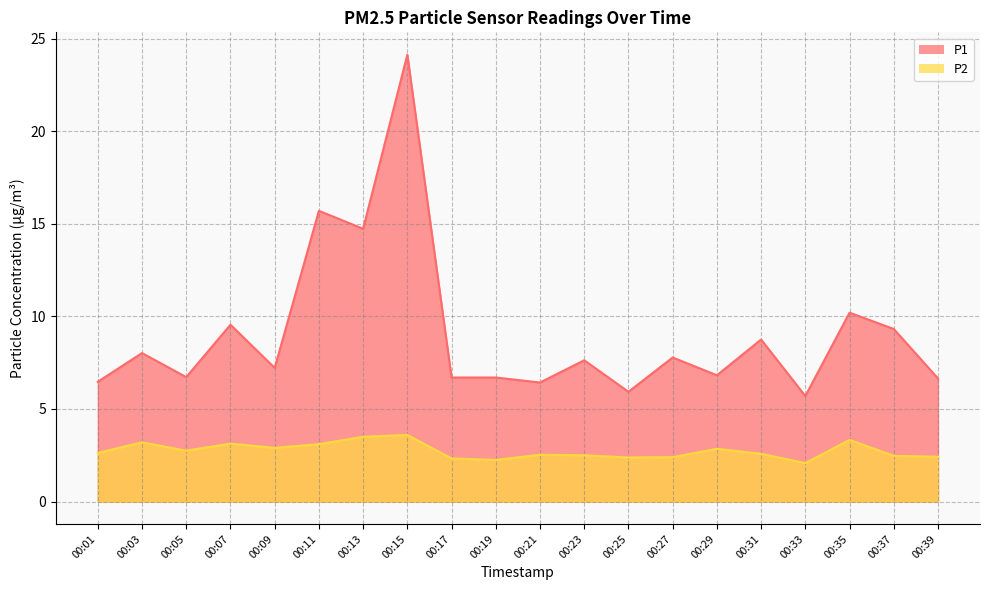

What is the difference between the P1 values at 00:21 and 00:31?

2.3